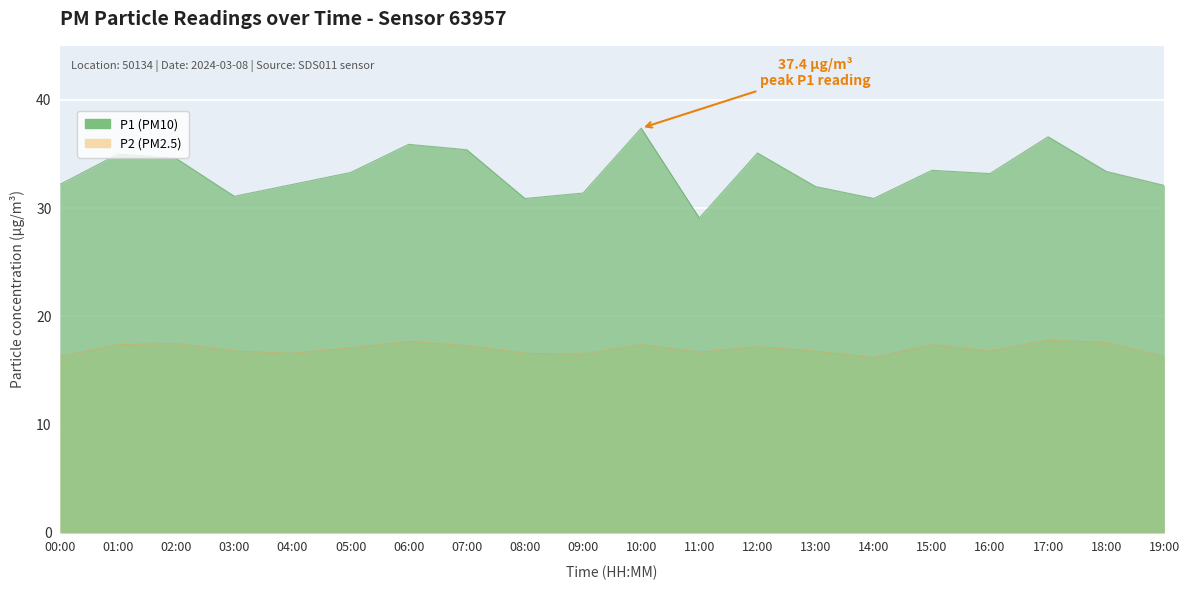

At how many categories does at least one series exceed 35?

5